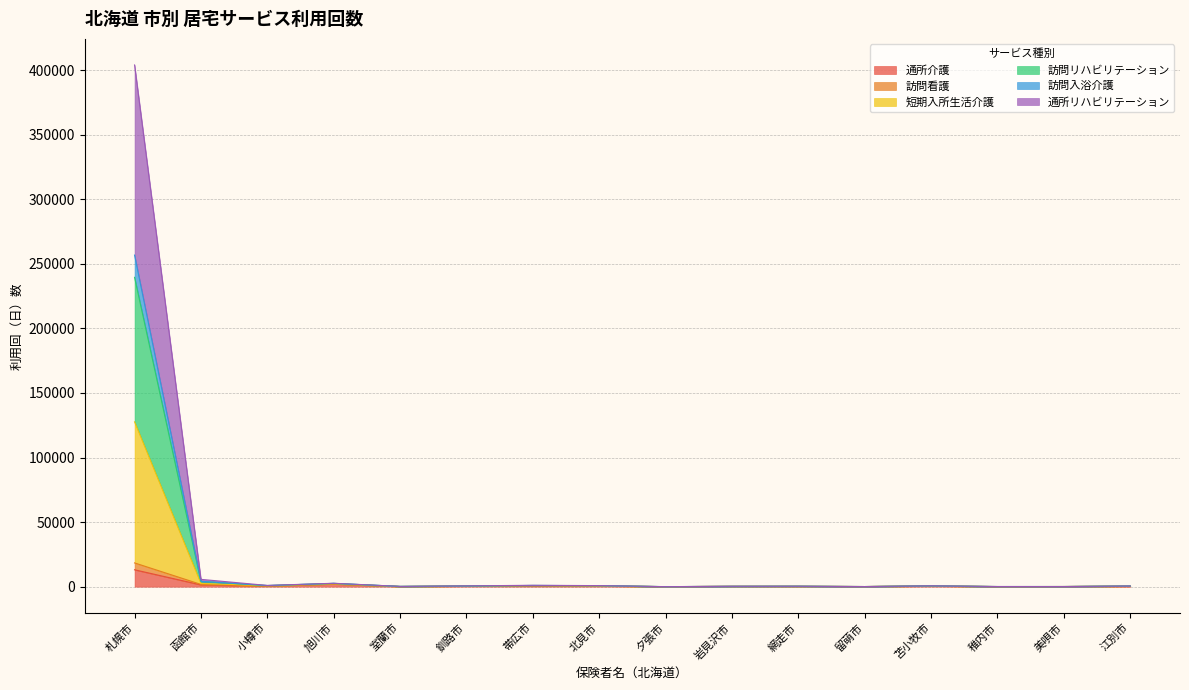

What is the spread (max minus min) of values at 夕張市?

15